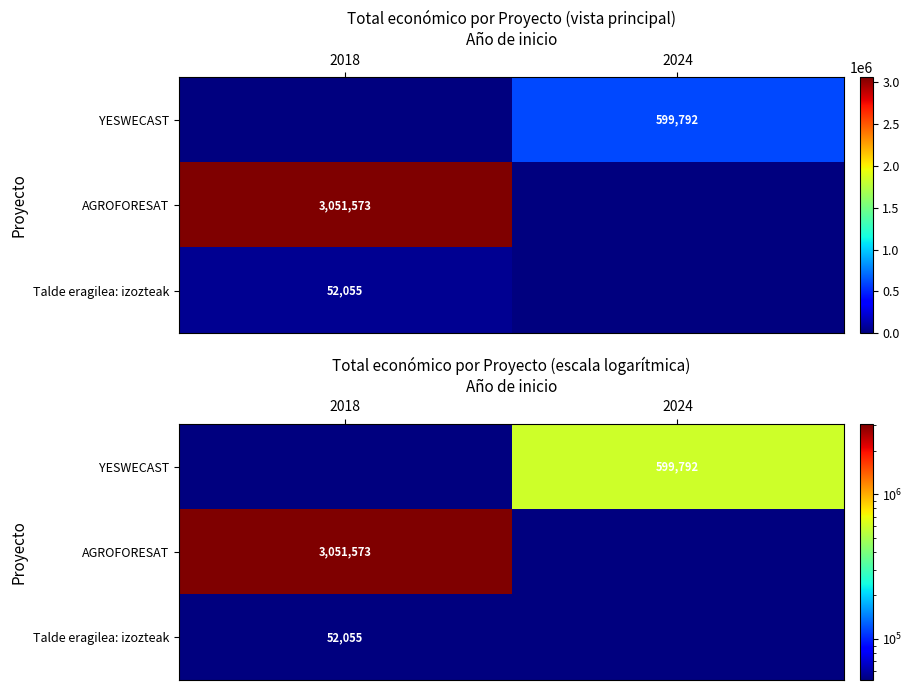

What is the difference between the maximum and minimum values in the Talde eragilea: izozteak series?

52055.0